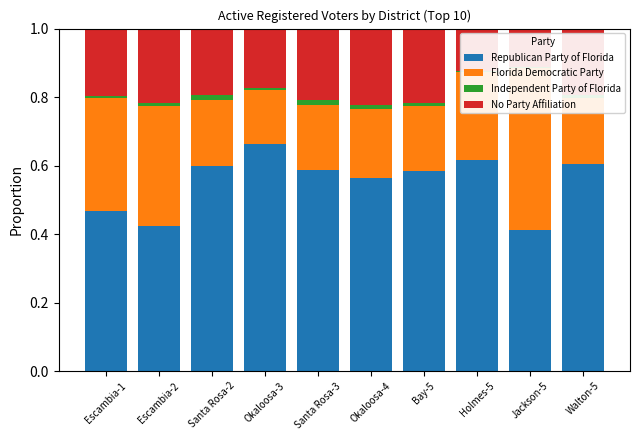

Is the value of Independent Party of Florida at Escambia-1 greater than the value of No Party Affiliation at Santa Rosa-2?

No